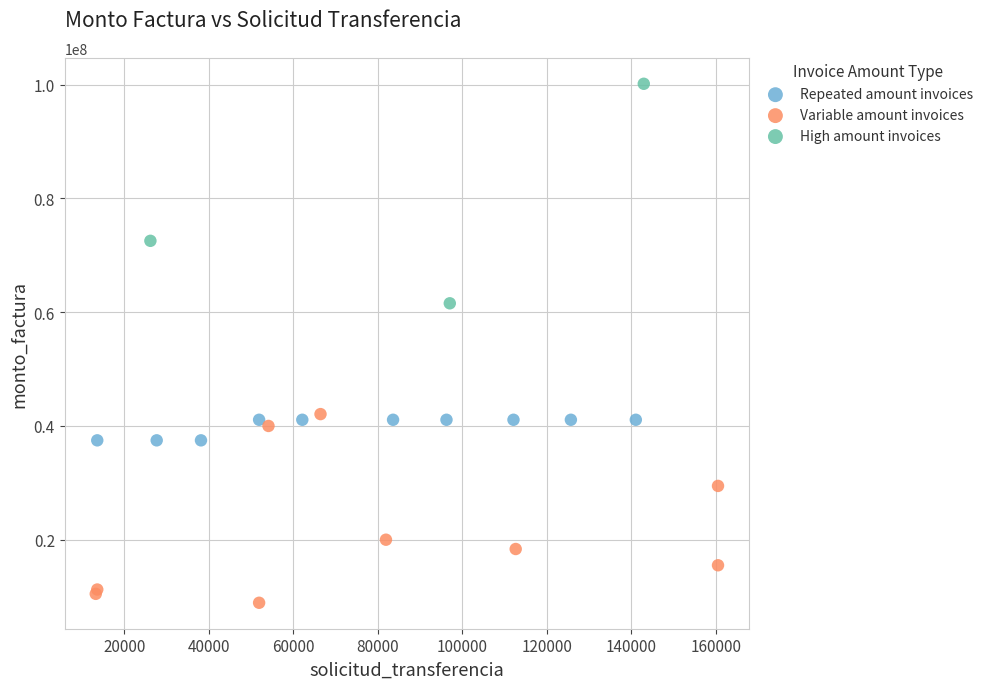

Which series reaches the minimum Y coordinate?

Variable amount invoices